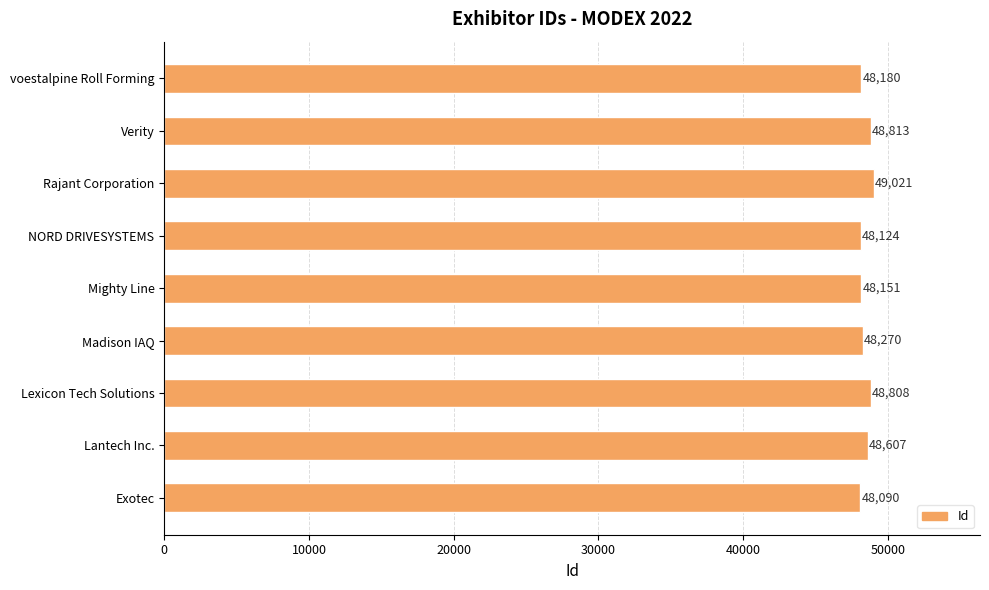

What is the value of the 7th bar from the left?

49021